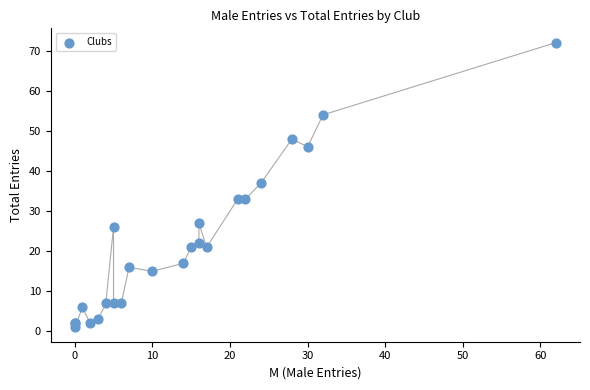

What Y value in the scatter plot is closest to 36?

37